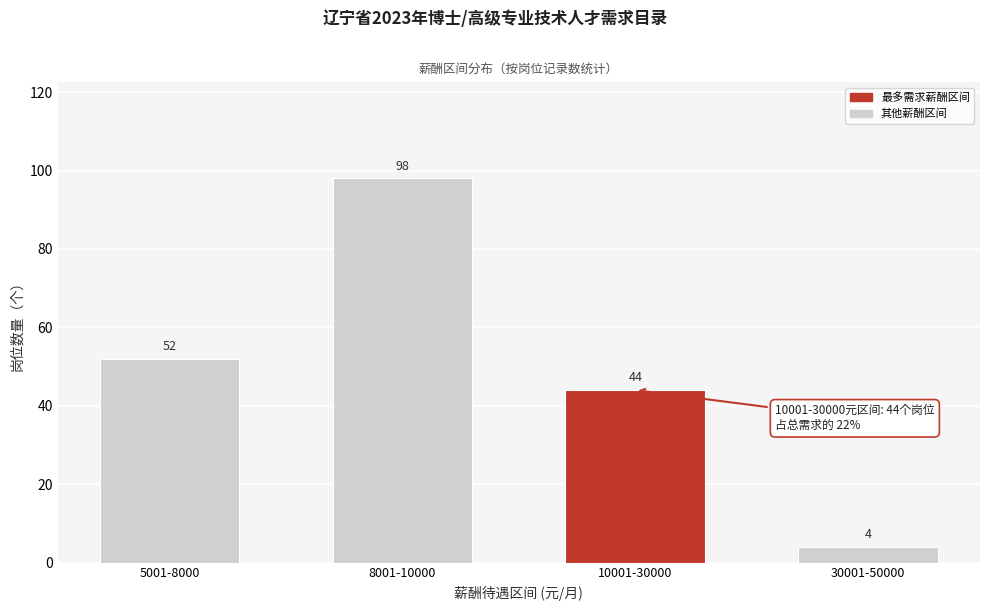

Reading left to right, list all the values displayed in this chart.

52	98	44	4